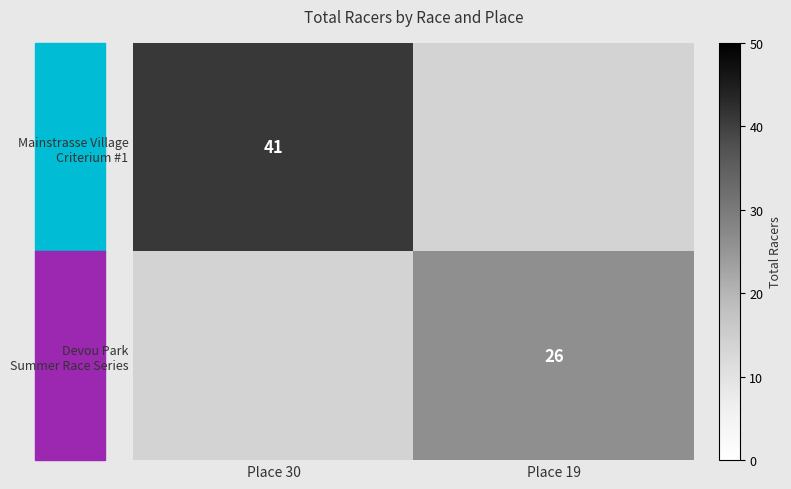

Is it true that Devou Park Summer Race Series equals 45.7 at Place 19?

False